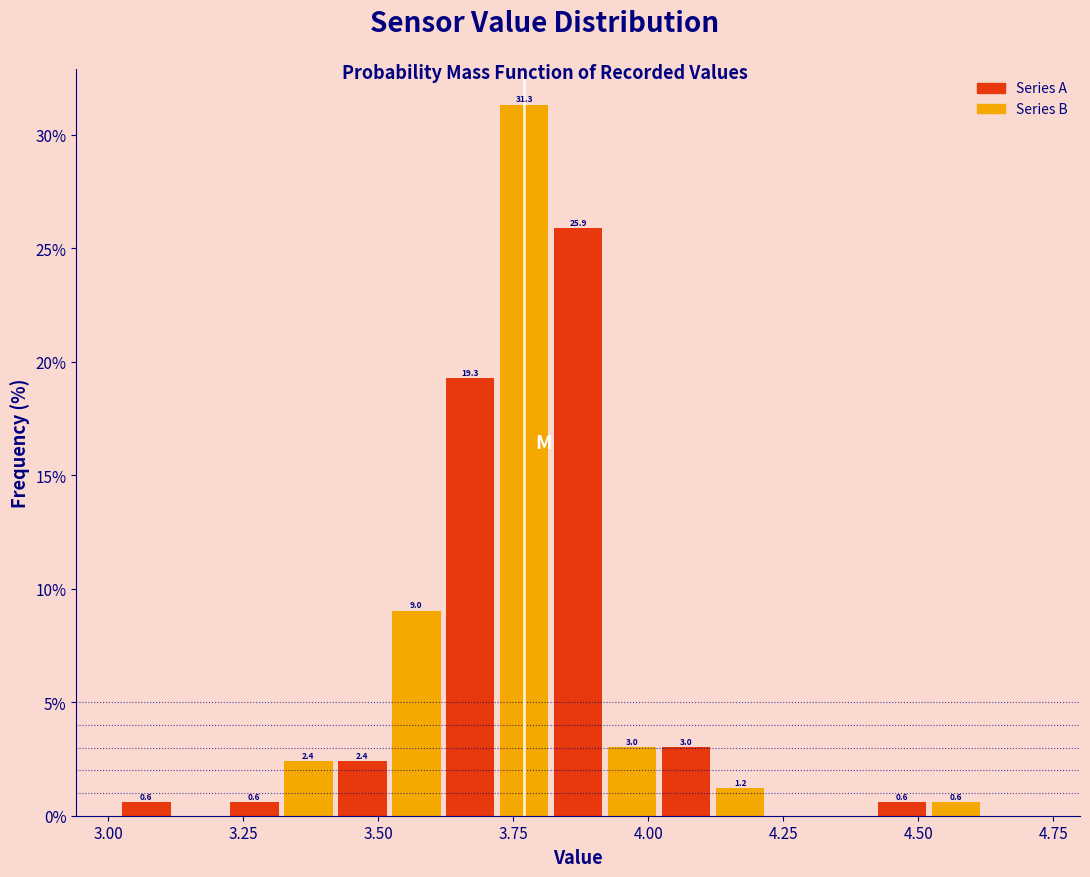

Read against the x-axis, roughly where is the centre of the tallest bar?

3.75